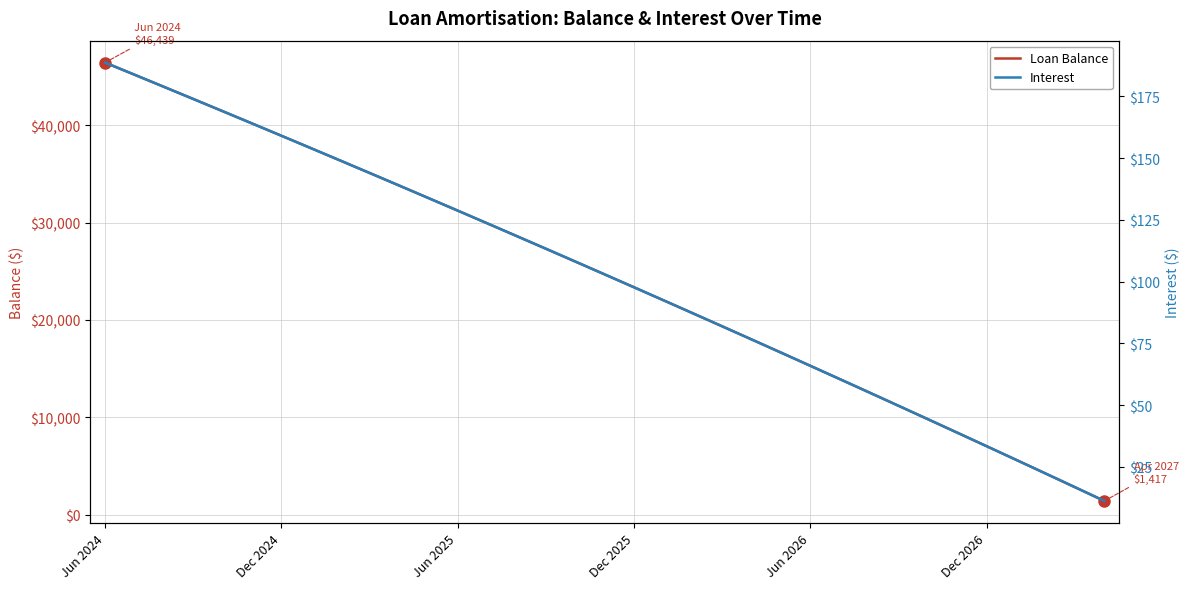

At how many categories does at least one series exceed 11099?

28